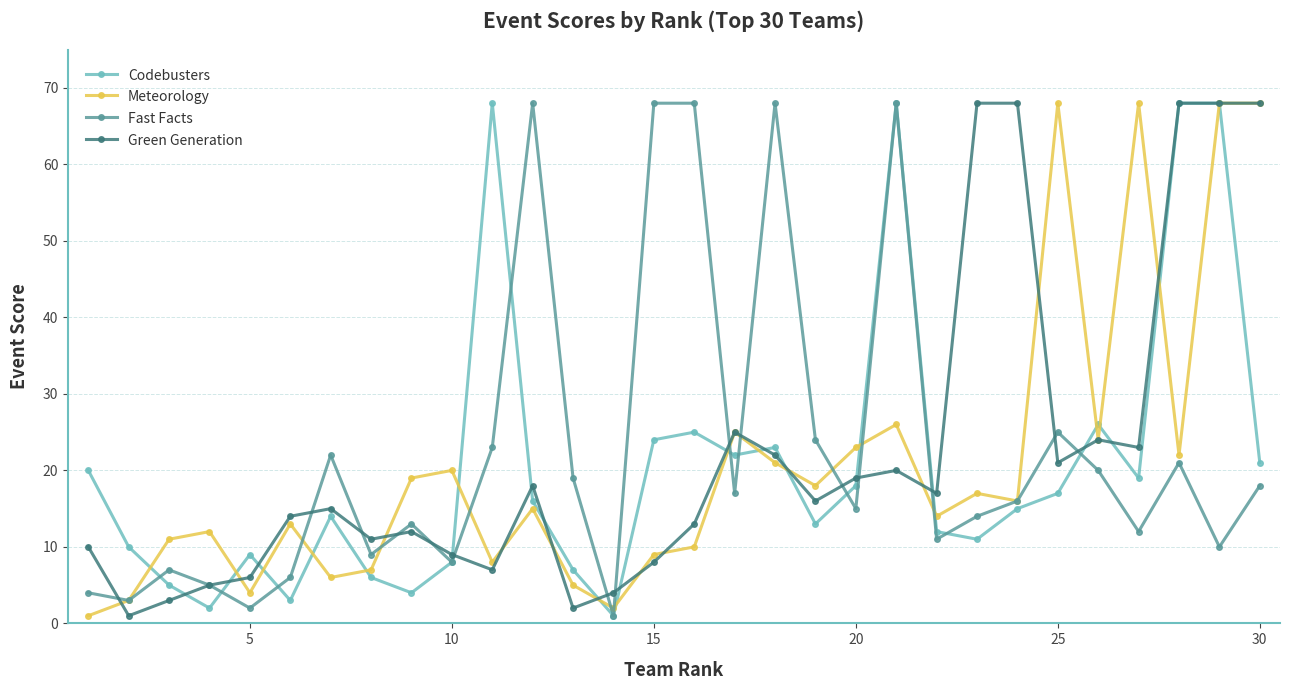

What is the difference between the second highest and minimum values in the Green Generation series?

67